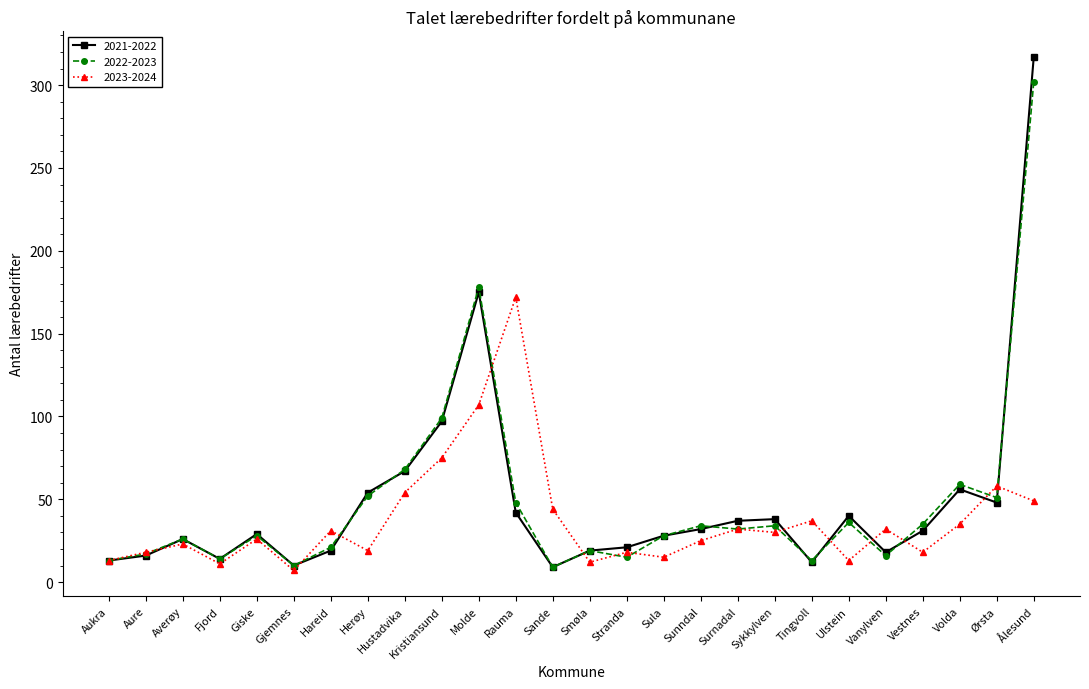

True or false: 2021-2022 has a value of 19 at Hareid.

True